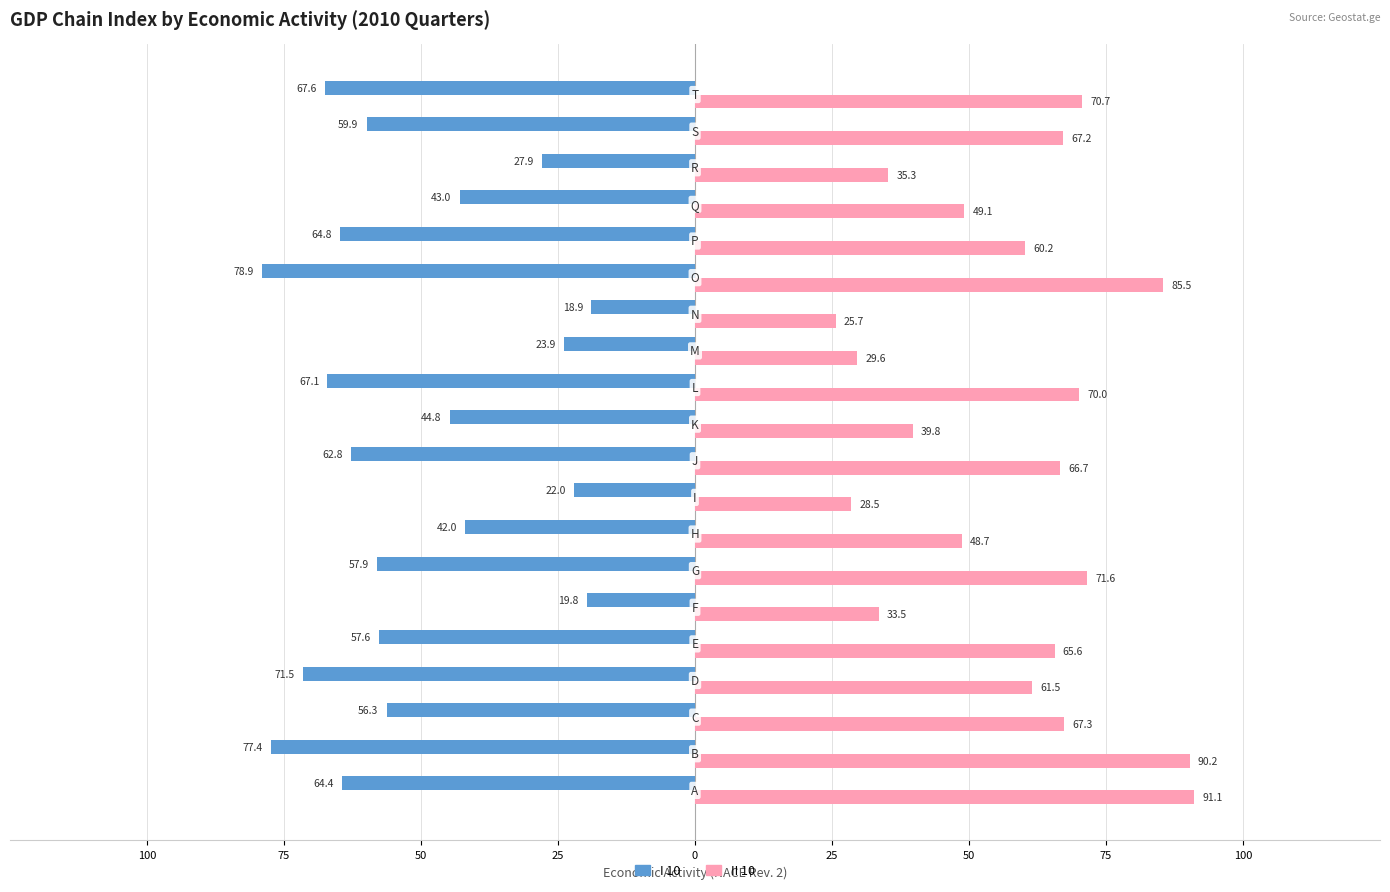

What is the difference between the maximum and second lowest values in the II 10 series?

62.6